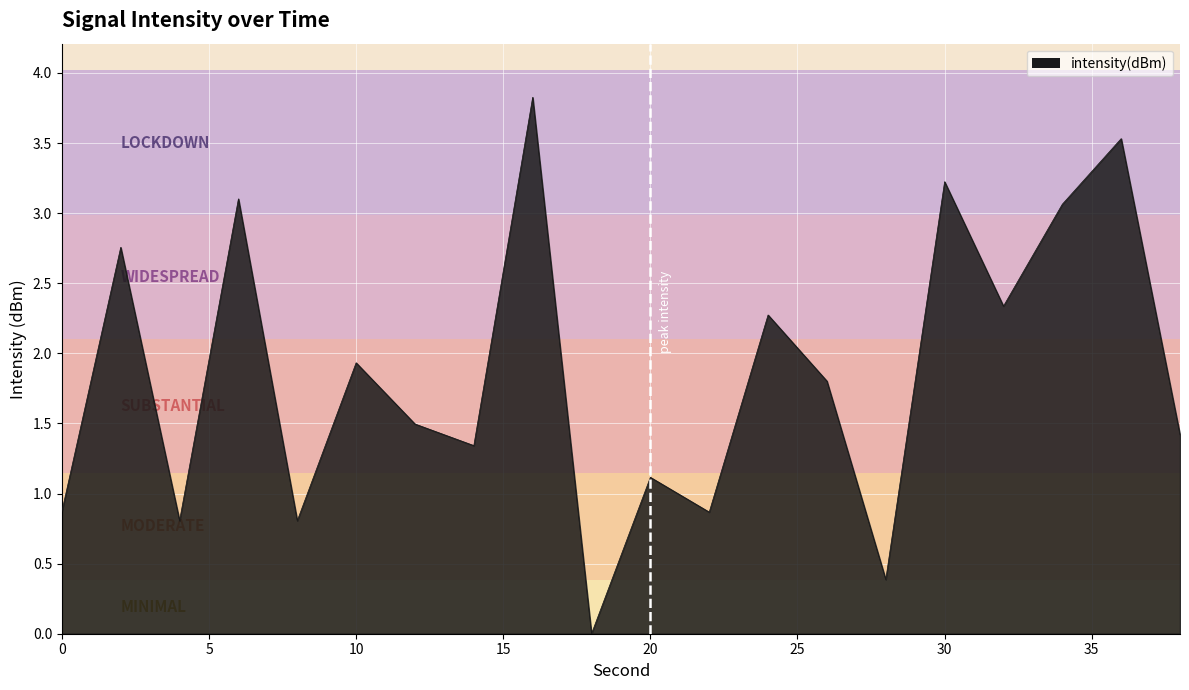

What is the sum of all values?

37.0